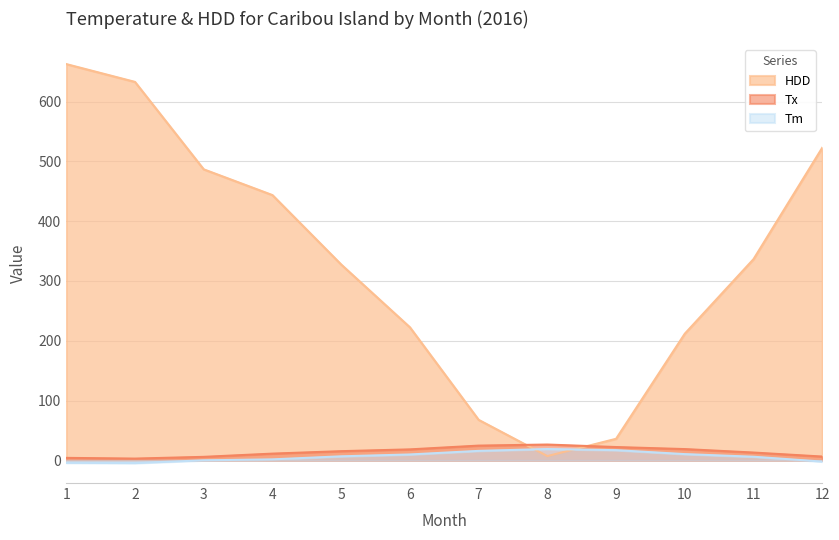

How many times do HDD and Tm cross each other?

2